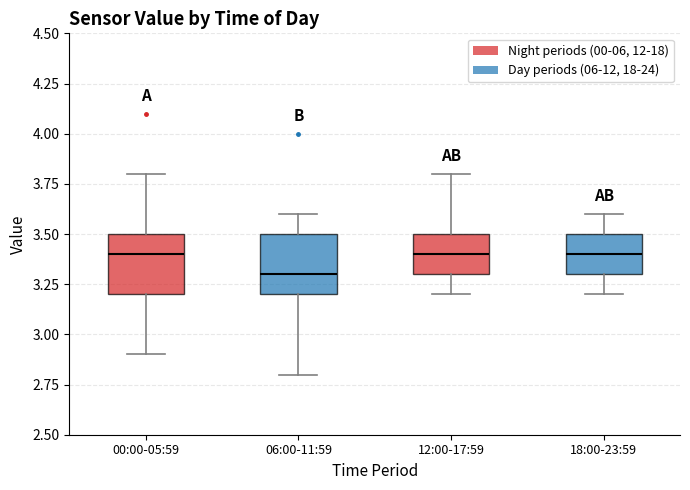

Where does the median line of the box for 12:00-17:59 sit on the y-axis? The values are not printed on the chart, so give them approximately, as read against the axis.

3.4